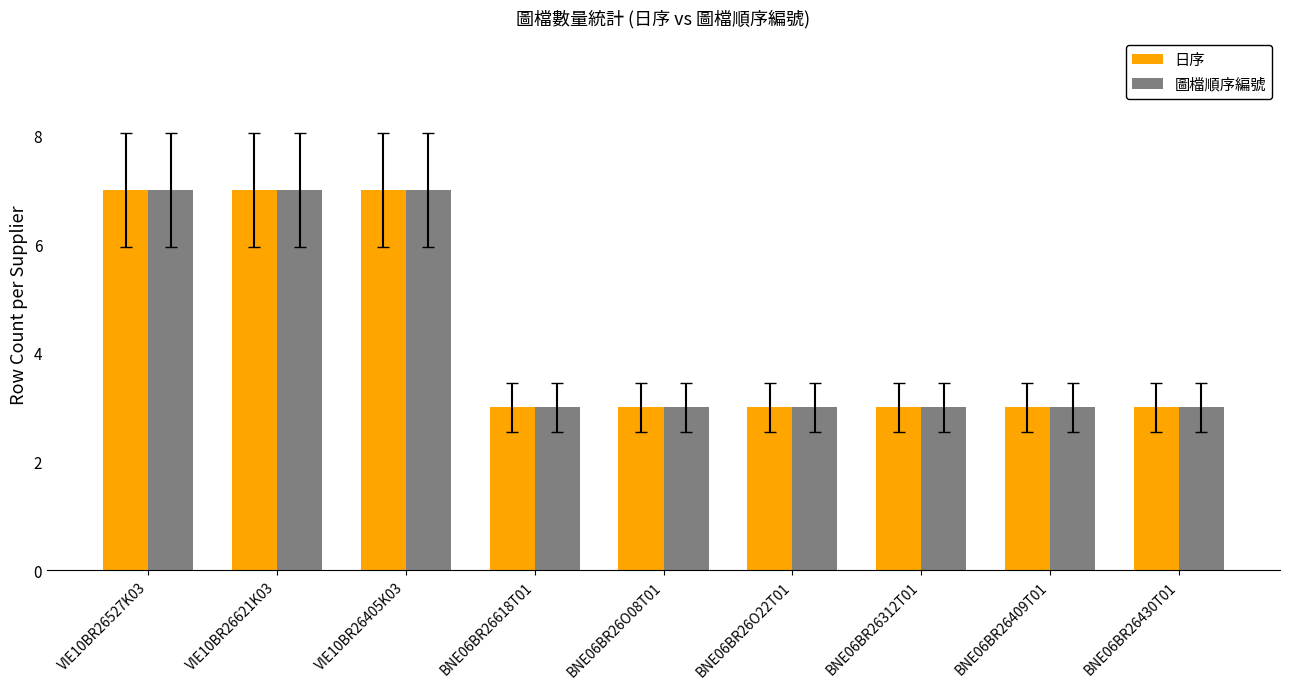

What position from the left is VIE10BR26527K03?

1